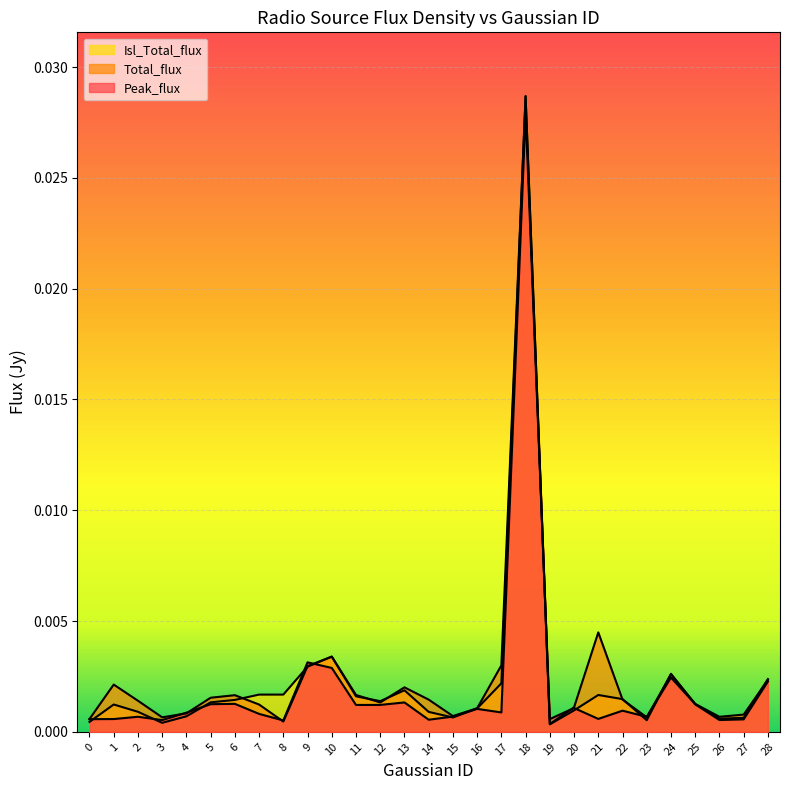

At which category does Total_flux reach its first local peak?

1